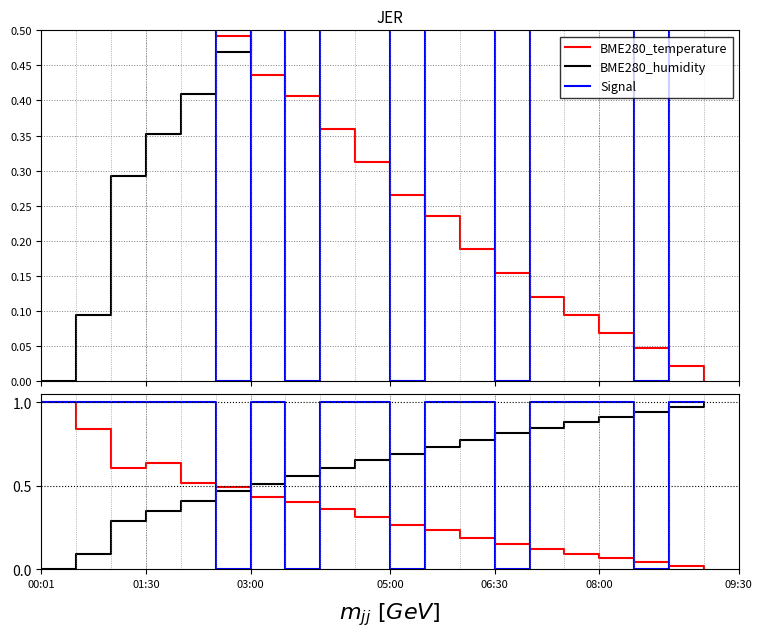

What is the maximum value shown in the chart?

1.0